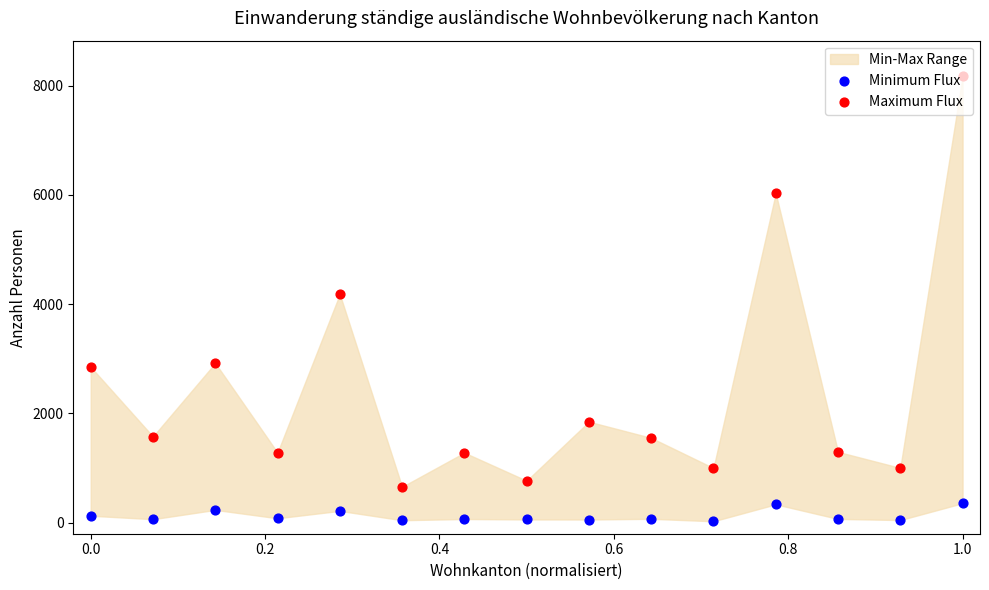

Which series has the largest Y range (max minus min)?

Maximum Flux